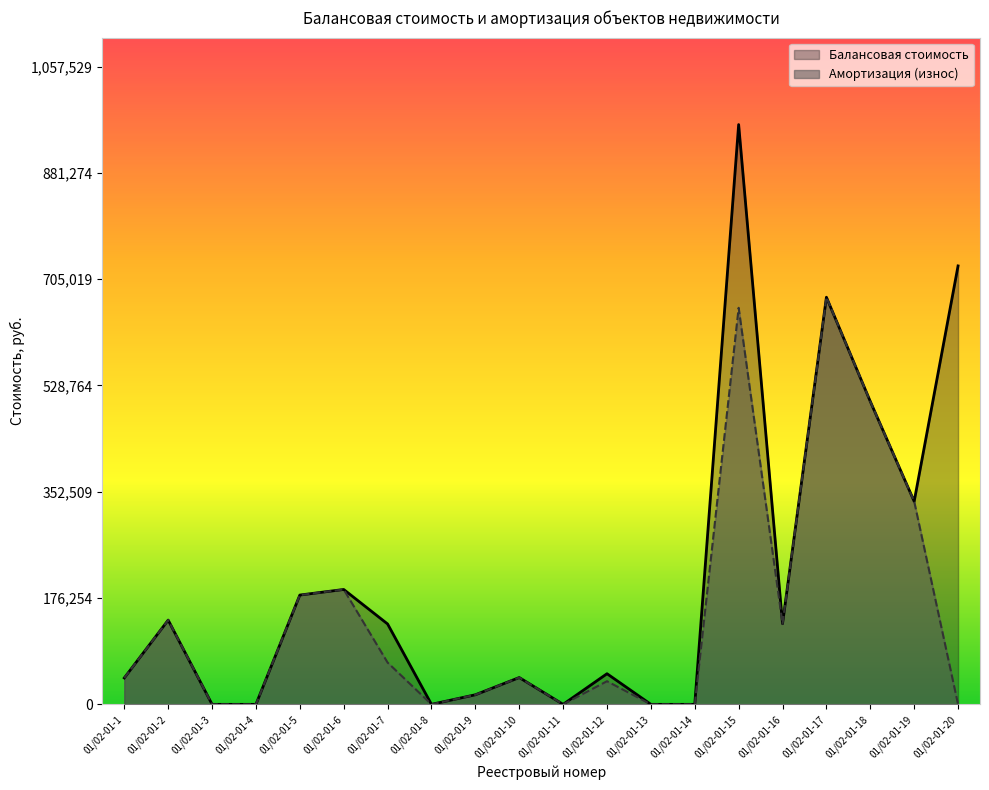

True or false: Балансовая стоимость and Амортизация (износ) intersect in this chart.

False